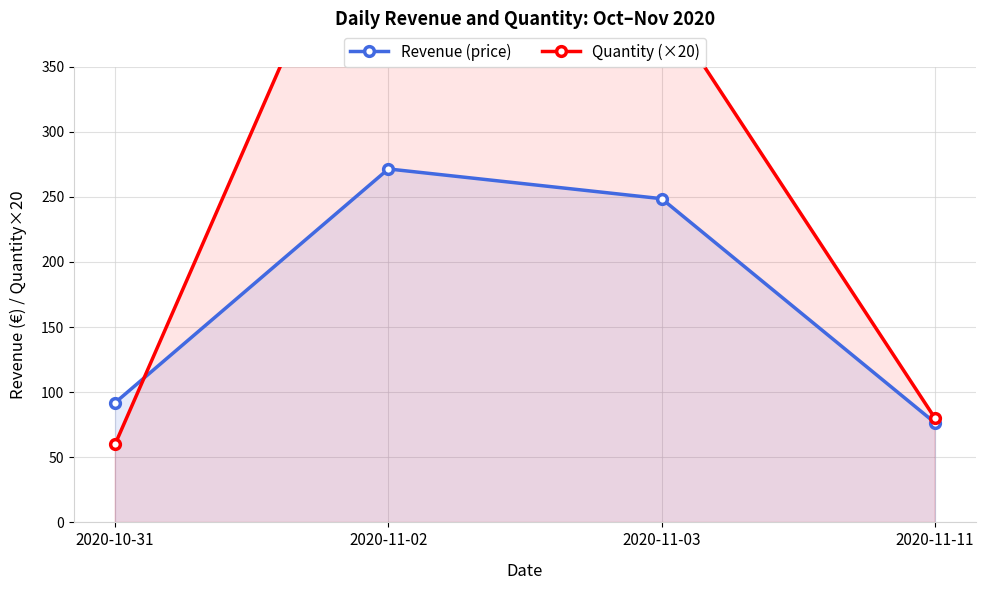

The Quantity (×20) series shows 80.0 at 2020-11-11. True or false?

True